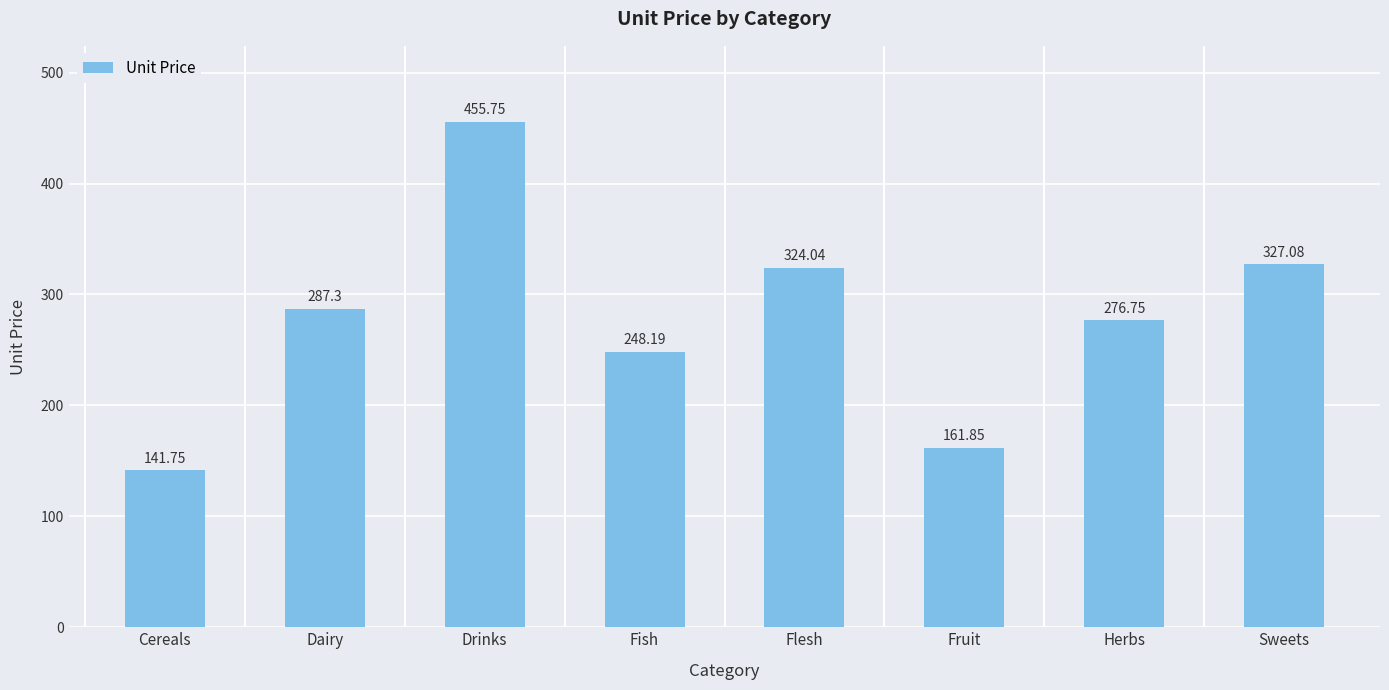

What position from the right is Dairy?

7